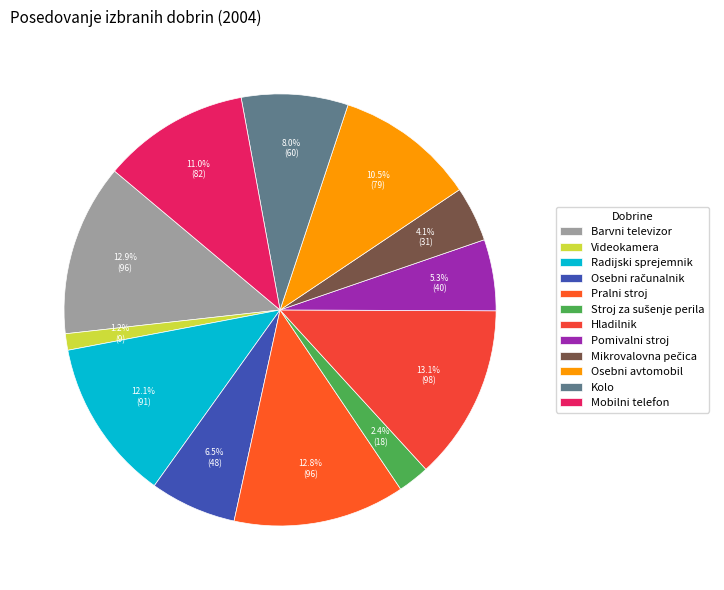

To the nearest percent, what percentage of the pie is Videokamera?

1%